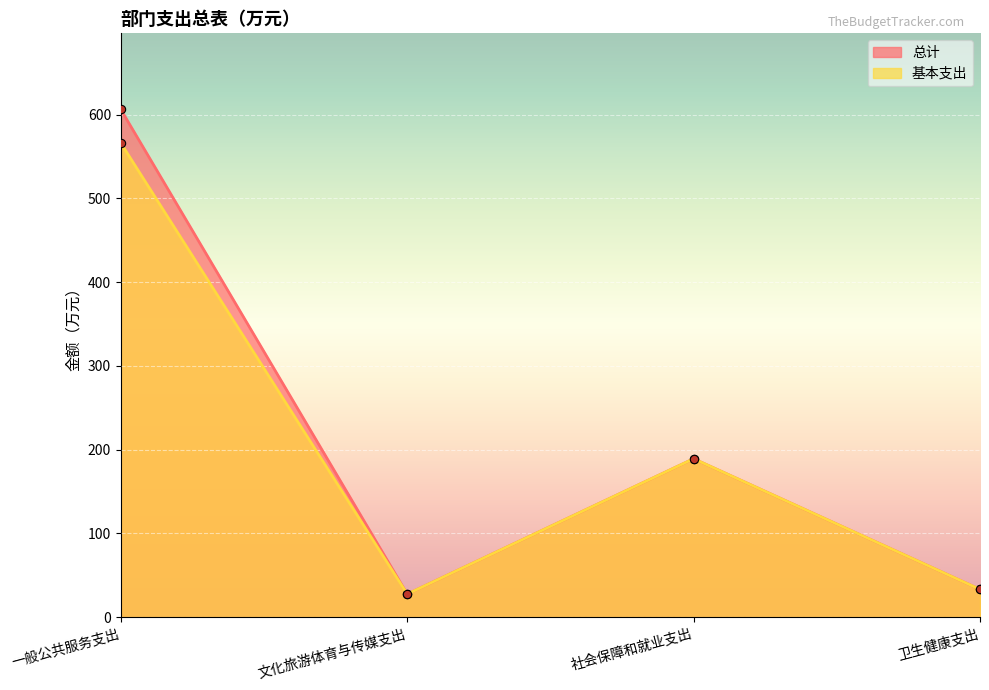

How many lines are shown in the chart?

2